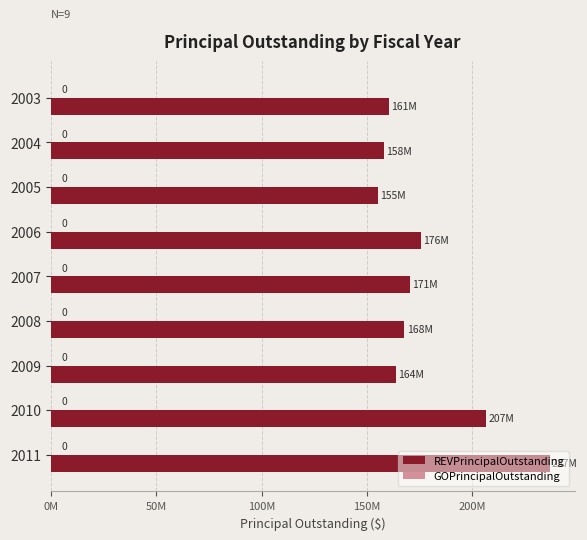

Are the bars horizontal?

Yes